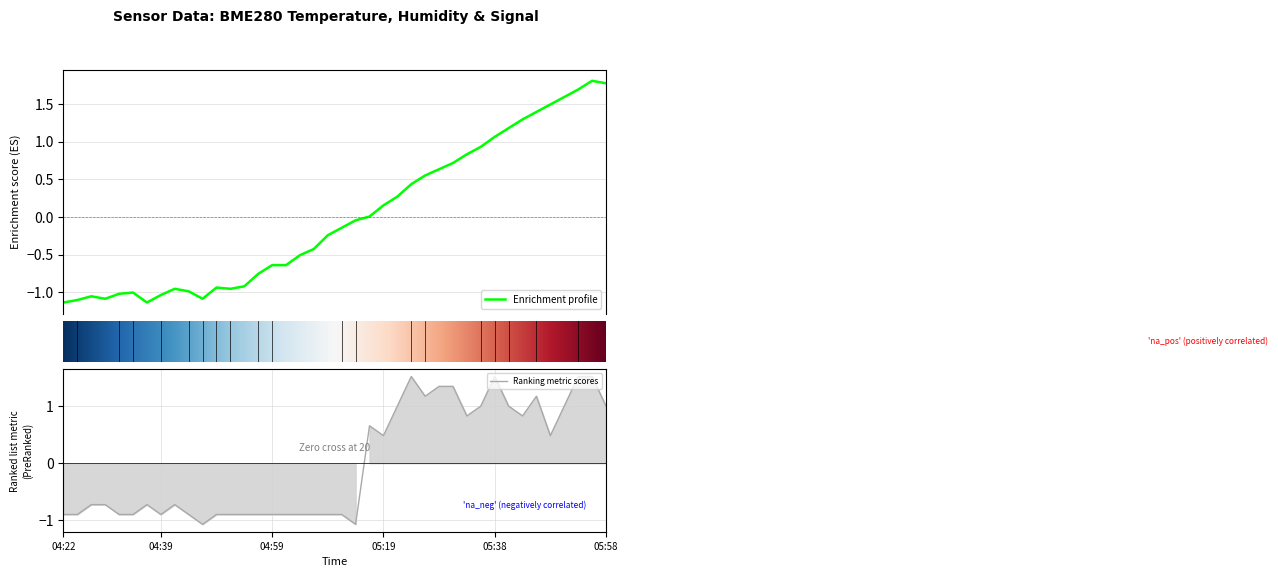

Which category has the lowest value across all series?

04:22